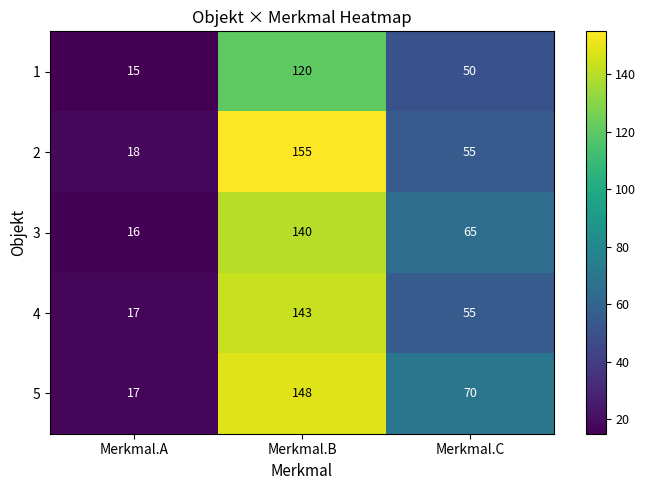

At which label does 1 first exceed 50?

Merkmal.B